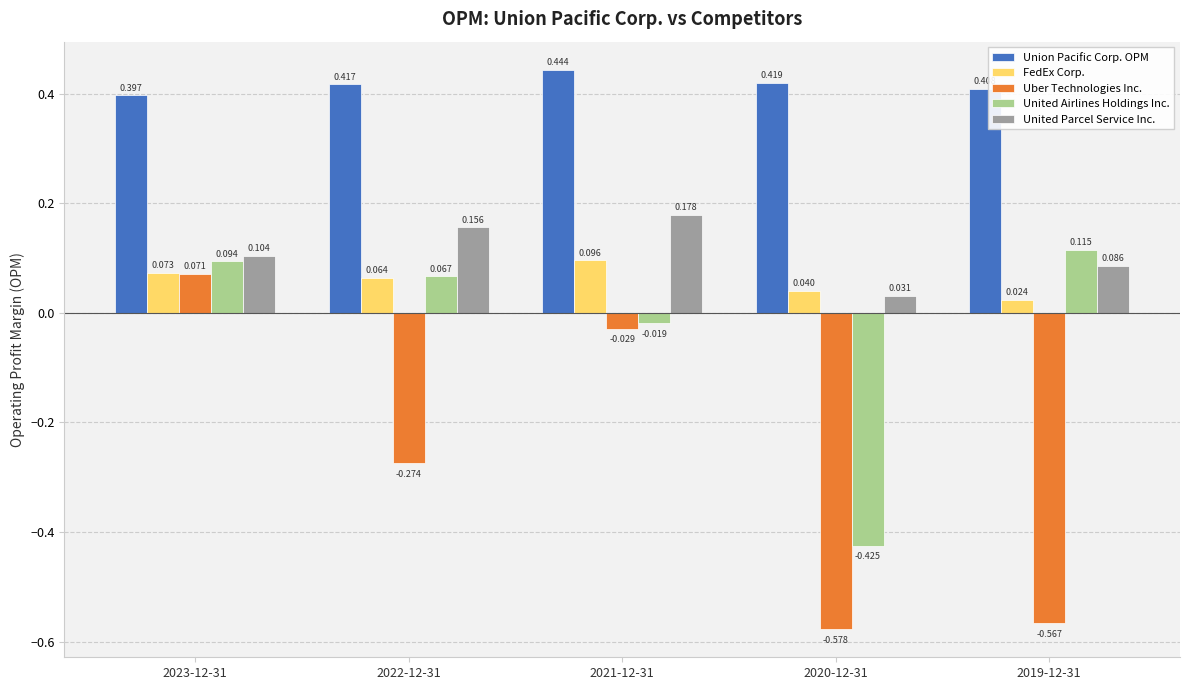

What is the sum of all United Parcel Service Inc. values?

0.6